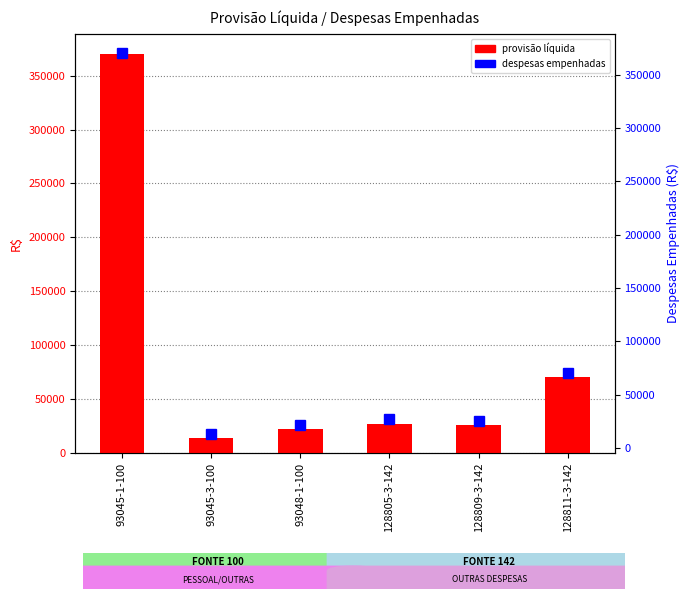

What position from the right is 128805-3-142?

3